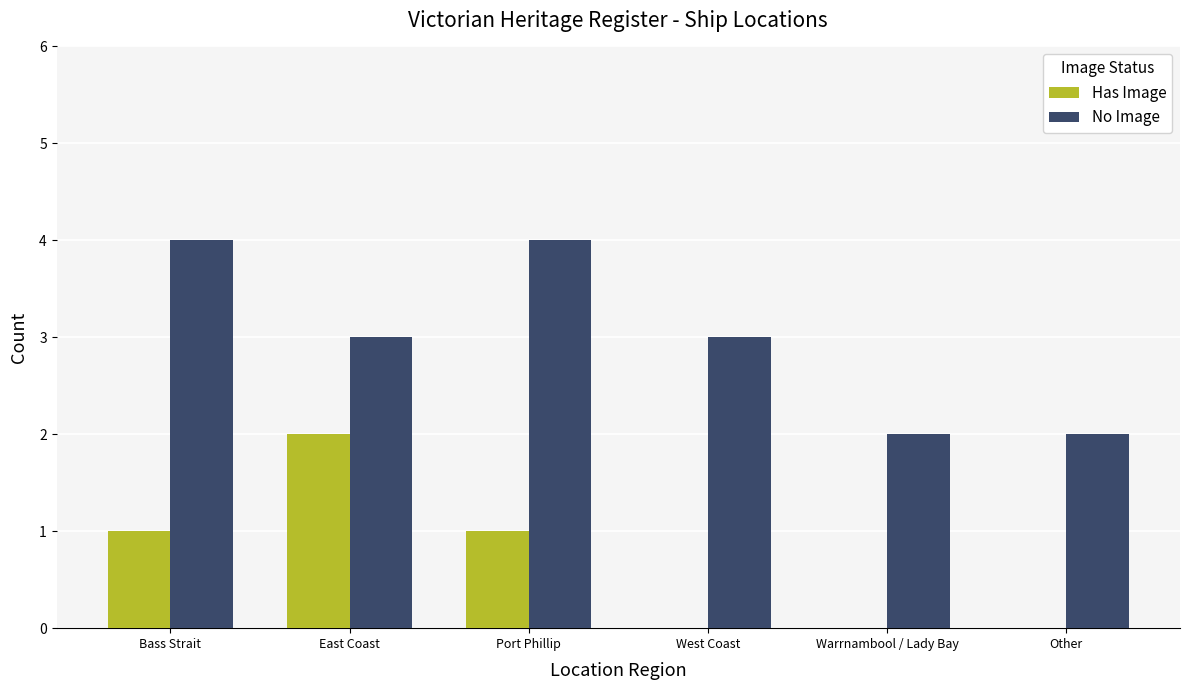

Which category has the highest value in the Has Image series?

East Coast